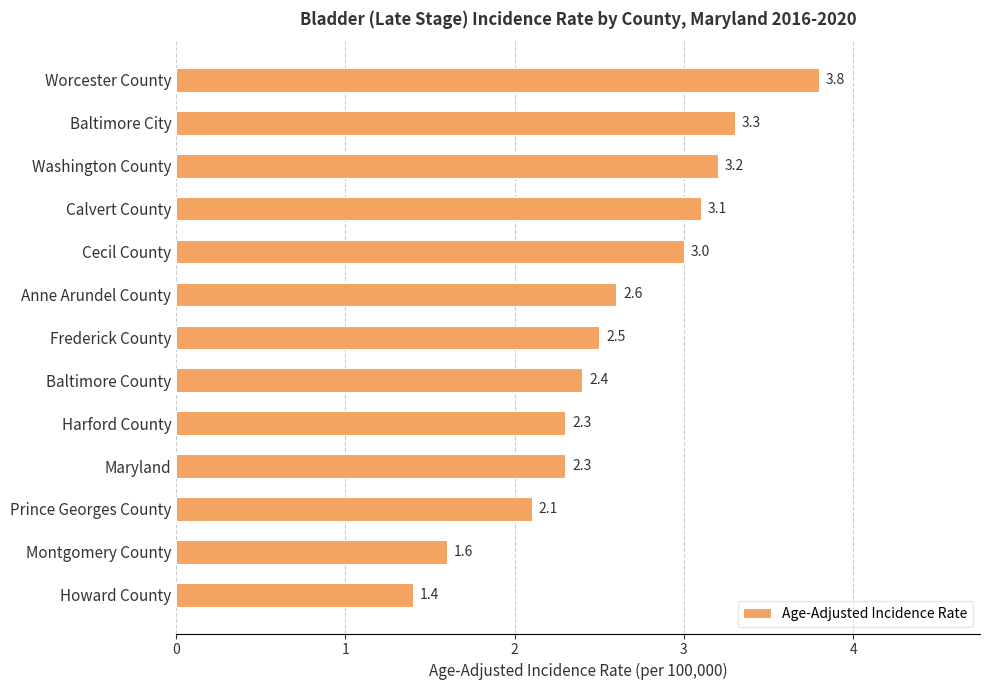

The chart shows a value of 1.6 at Montgomery County. True or false?

True